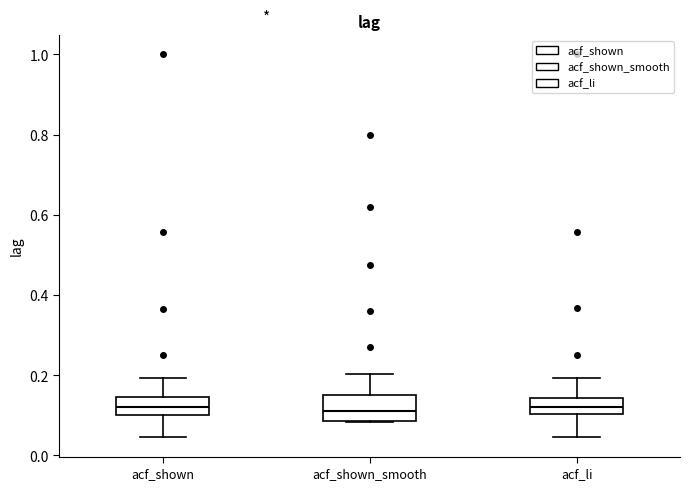

Reading left to right, read every box against the y-axis: the position of its median line, the range the box covers, and the ends of its whiskers. The values are not printed on the chart, so give them approximately, as read against the axis.

acf_shown: median 0.12, box 0.10 to 0.14, whiskers 0.04 to 0.20
acf_shown_smooth: median 0.12, box 0.08 to 0.16, whiskers 0.08 to 0.20
acf_li: median 0.12, box 0.10 to 0.14, whiskers 0.04 to 0.20